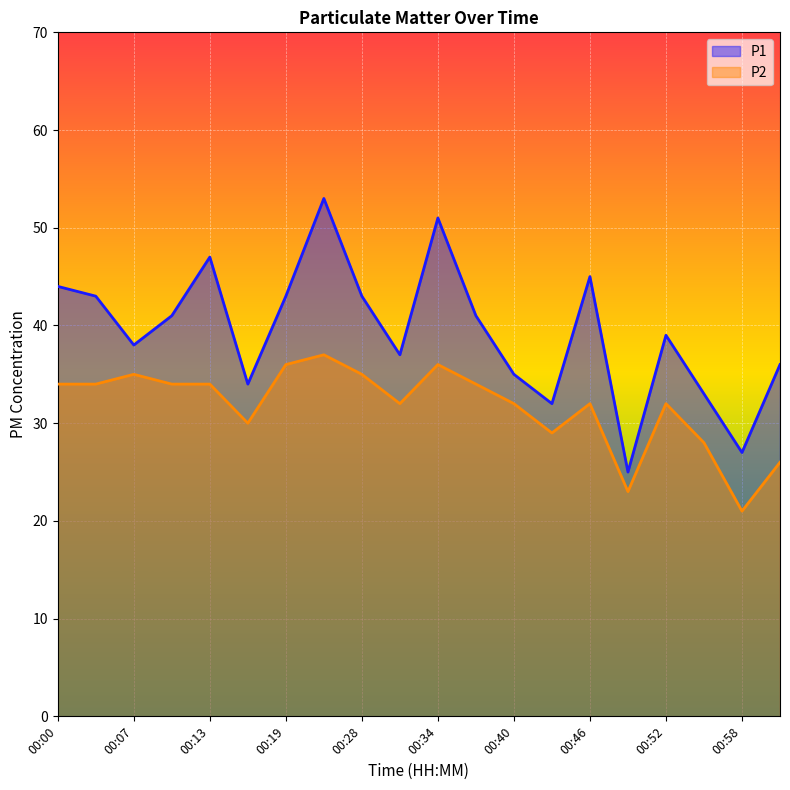

Which series has the largest total across all categories?

P1